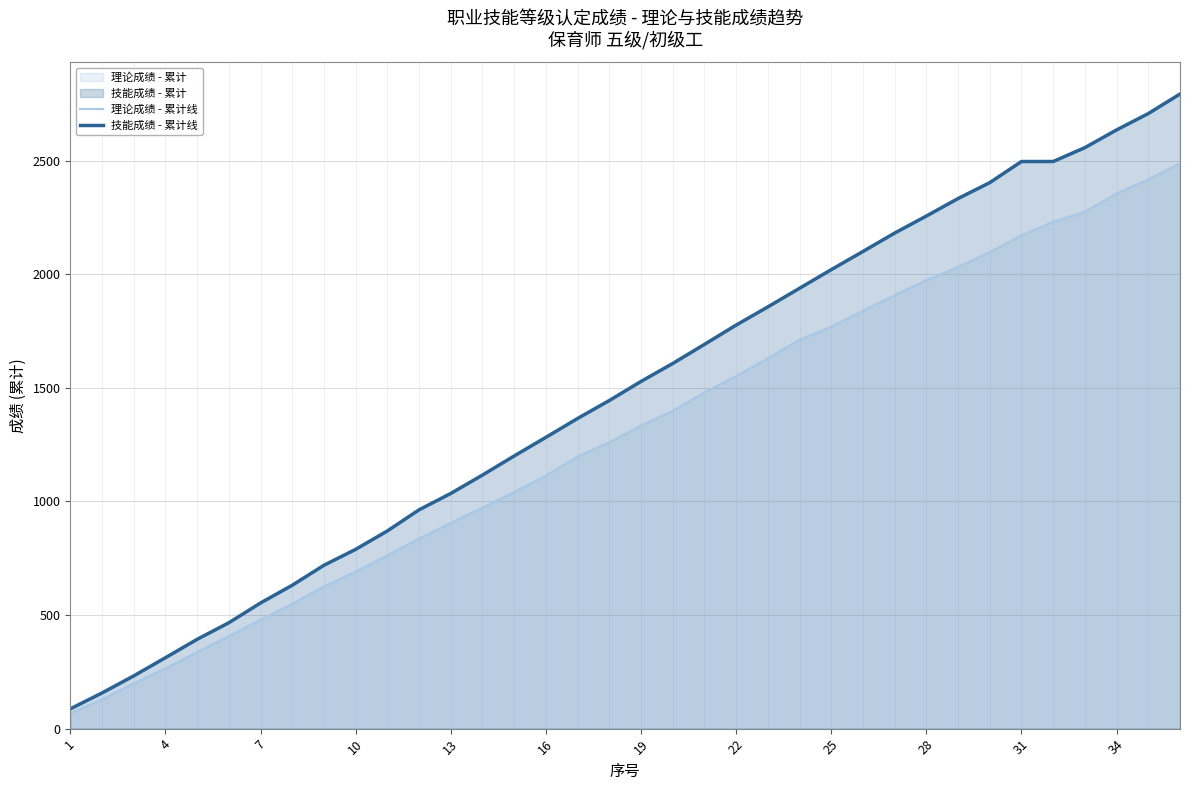

Which label corresponds to the smallest value in the chart?

1